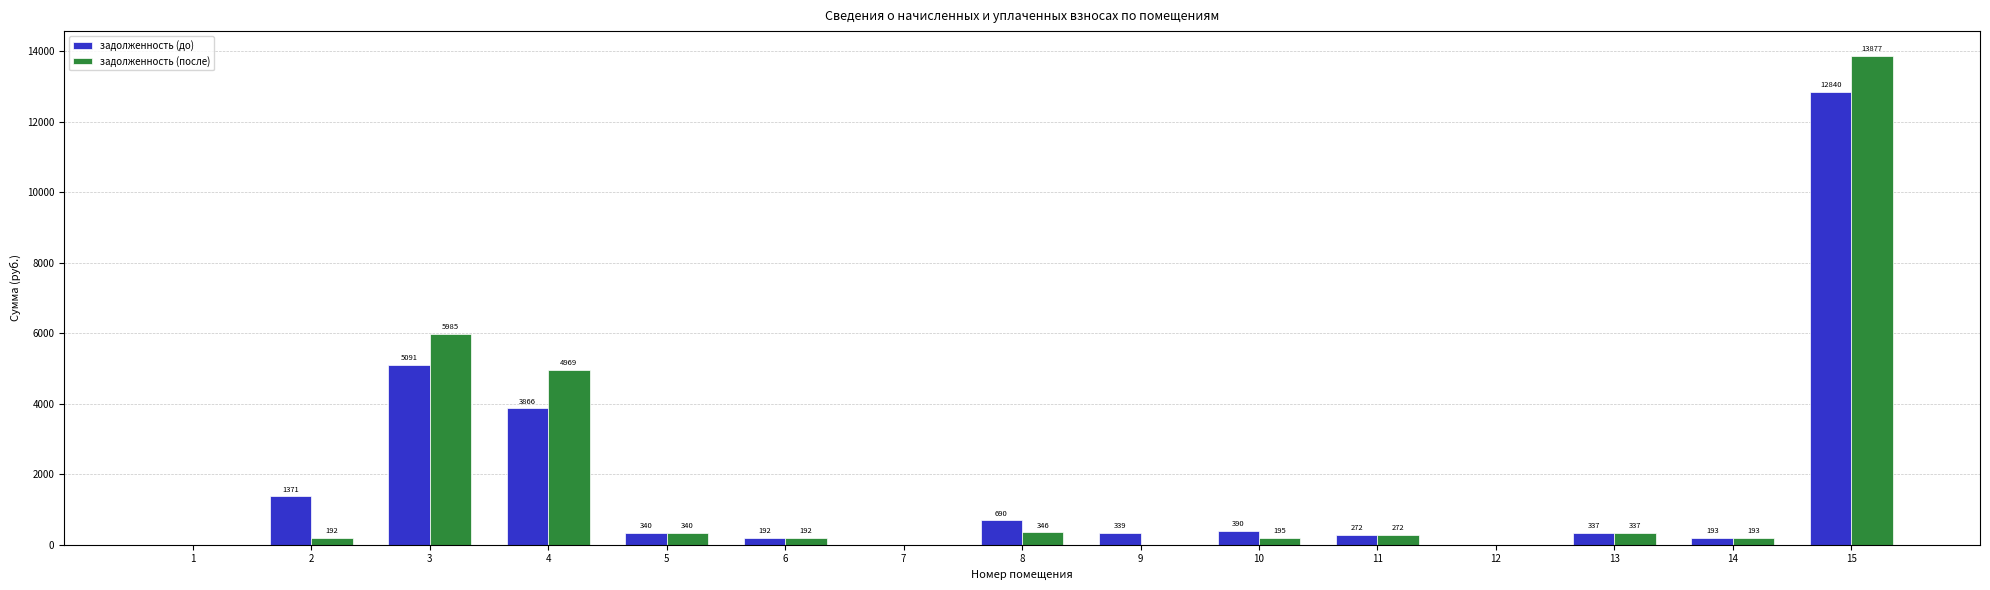

Count the number of categories in the chart.

15